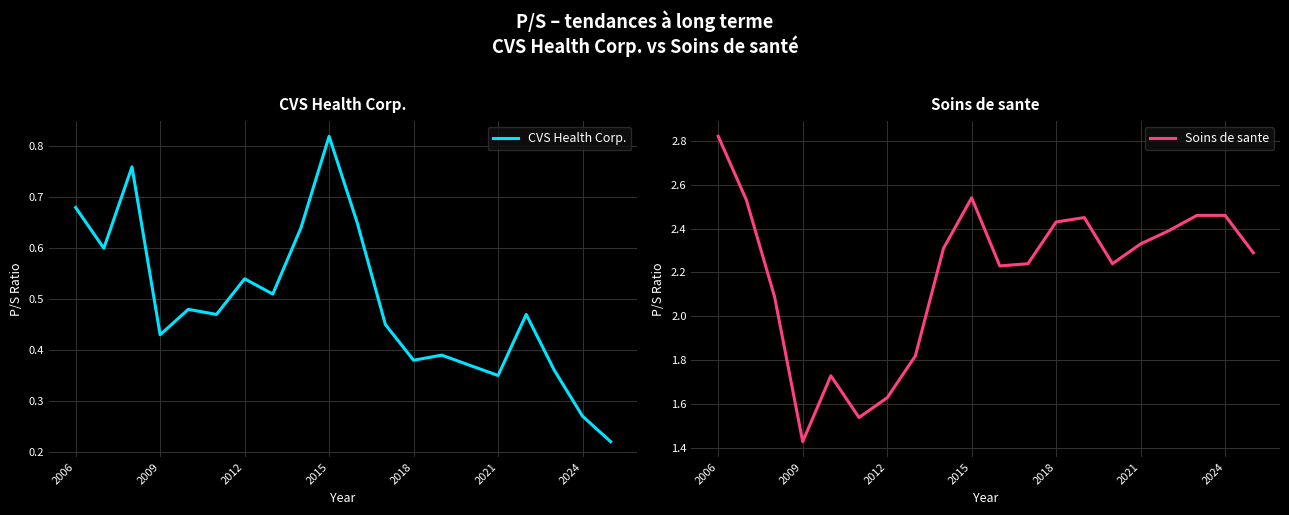

What is the difference between the maximum and minimum values in the CVS Health Corp. series?

0.6